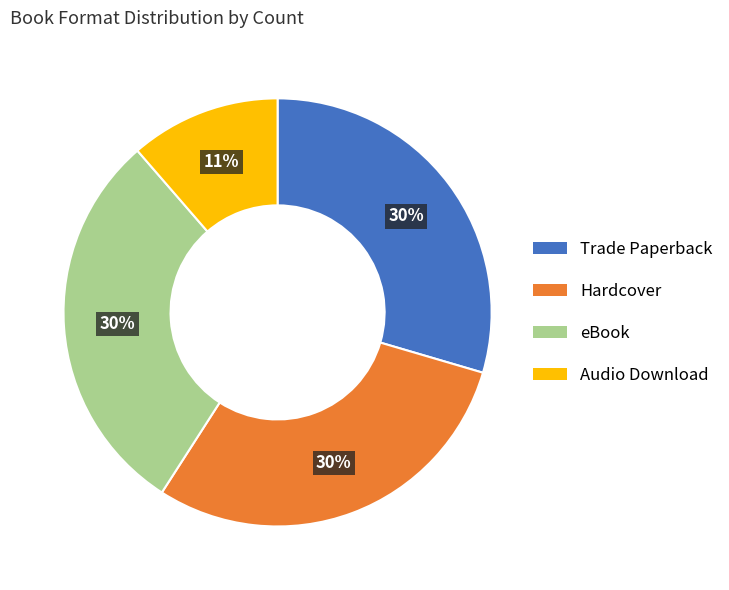

How many slices are in this pie chart?

4